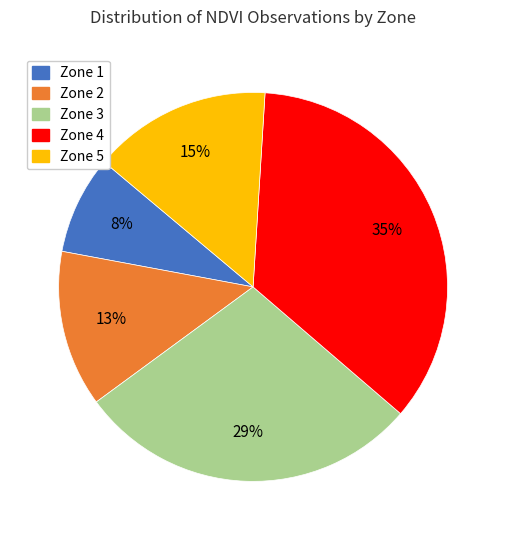

Between Zone 5 and Zone 3, which is larger?

Zone 3